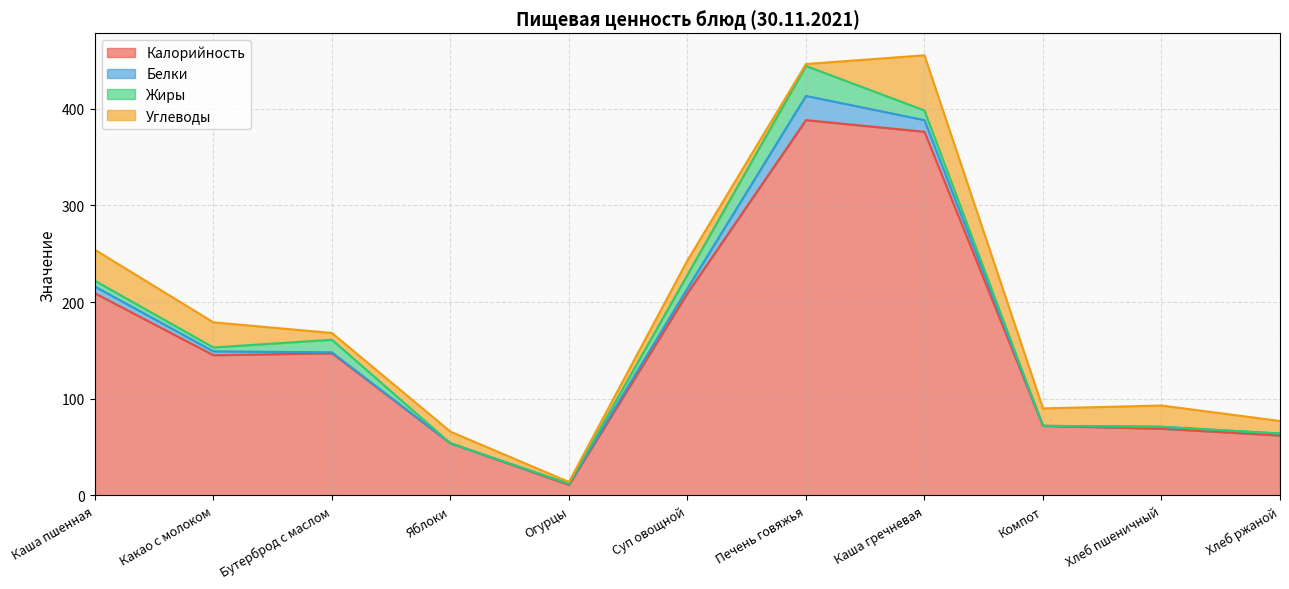

At how many categories does at least one series exceed 162?

4